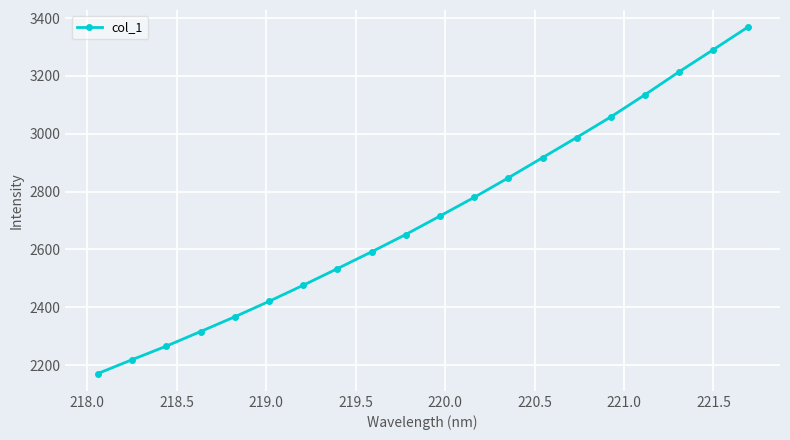

What is the smallest value displayed?

2170.6